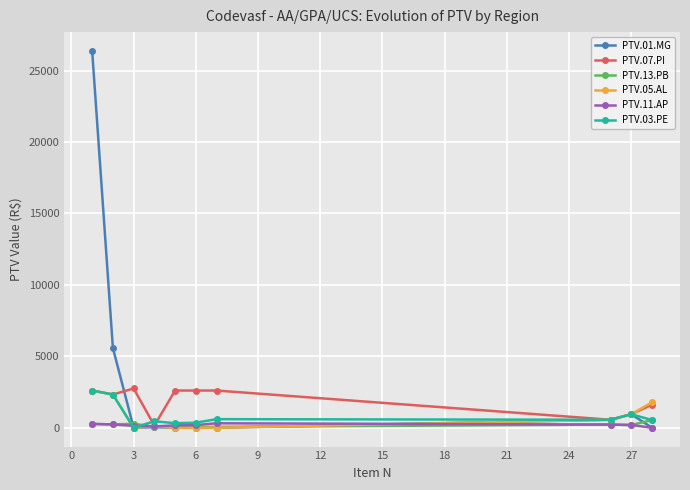

What is the value of the PTV.05.AL point at the 1st from the left?

2605.0